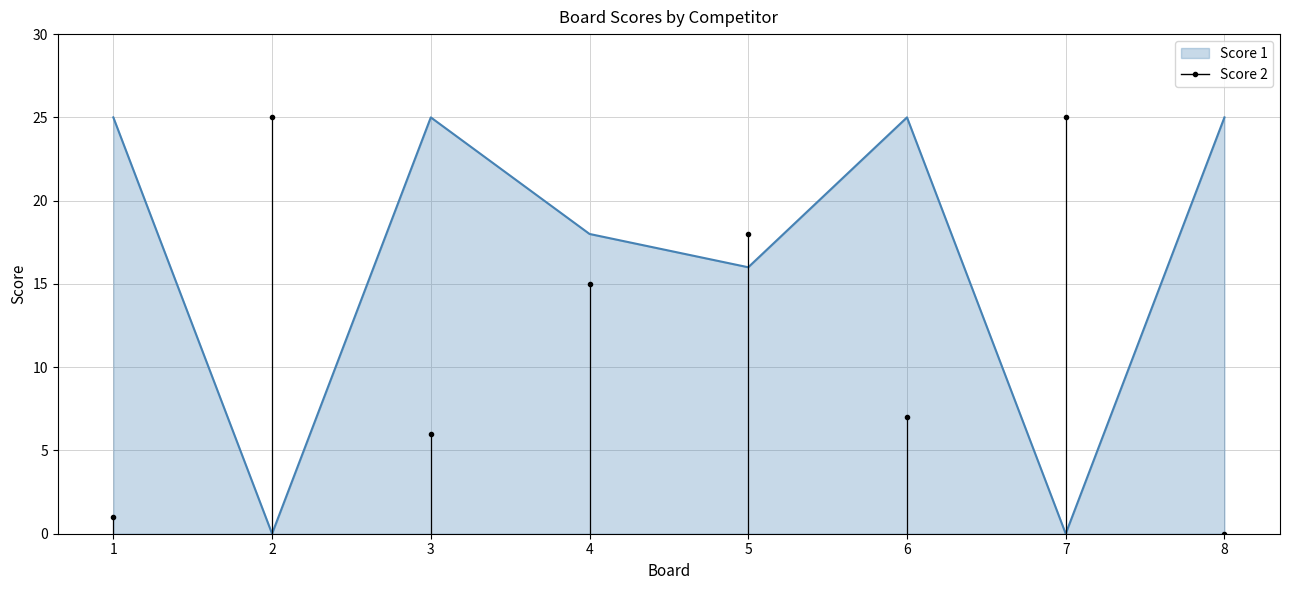

The value at 1 is 38. True or false?

False